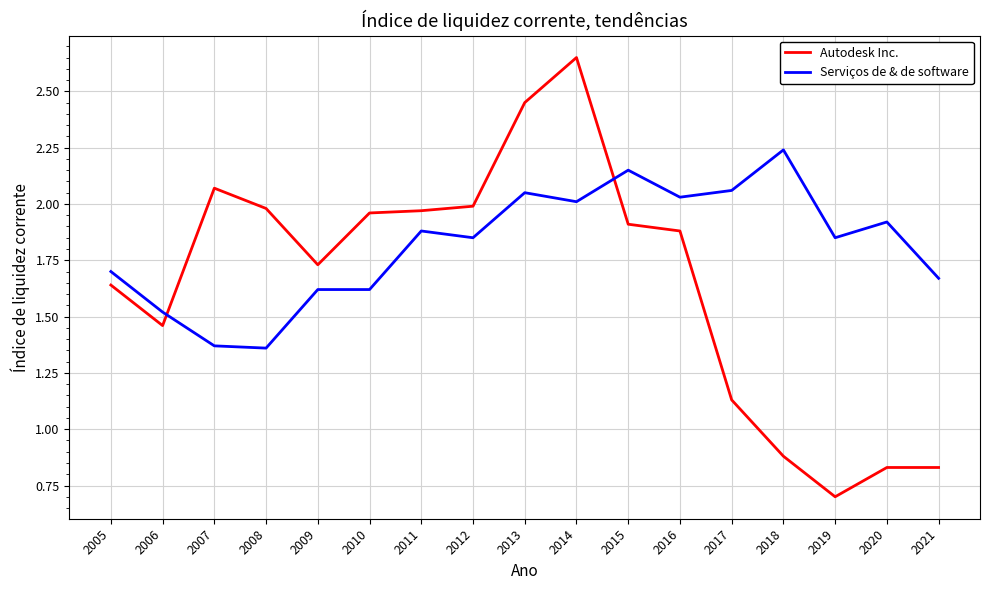

Where is the first local maximum for Autodesk Inc.?

2007